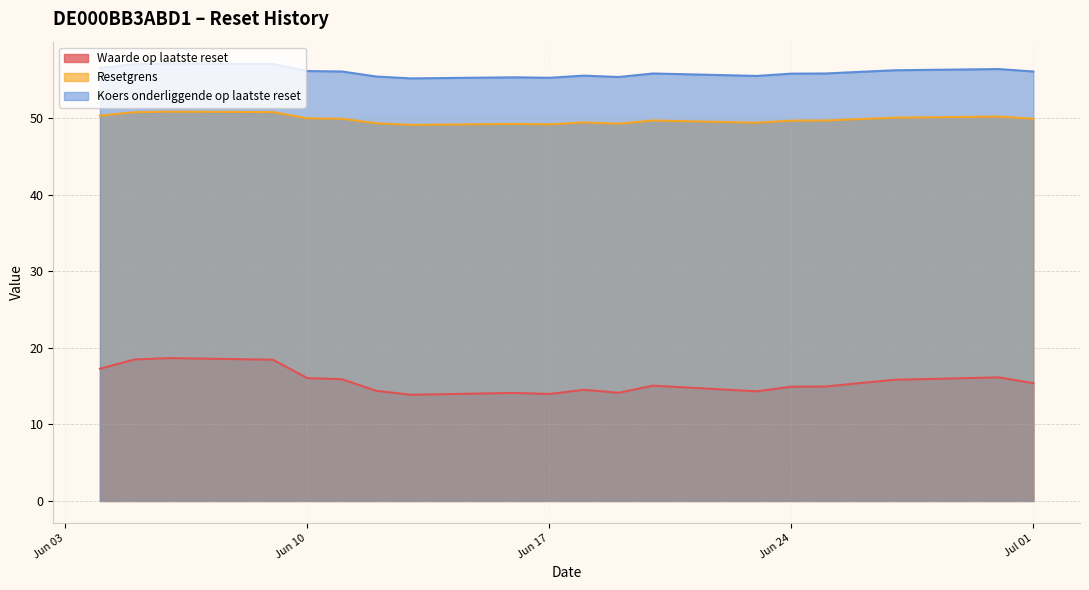

Does the chart have visible grid lines?

Yes